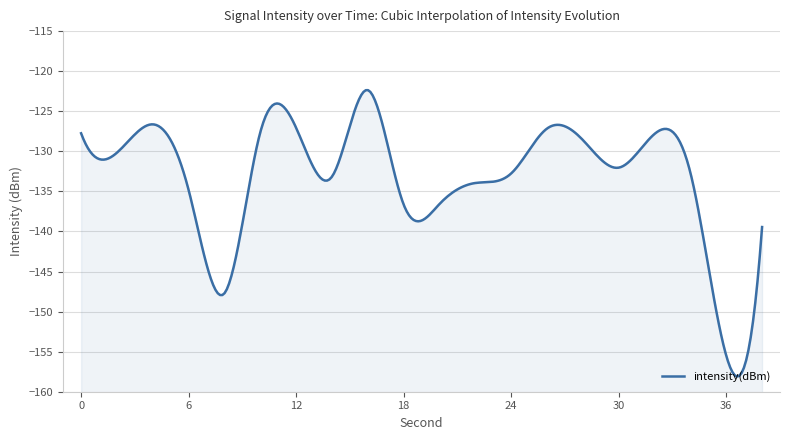

Is it true that the value at 30 is -132.0?

True